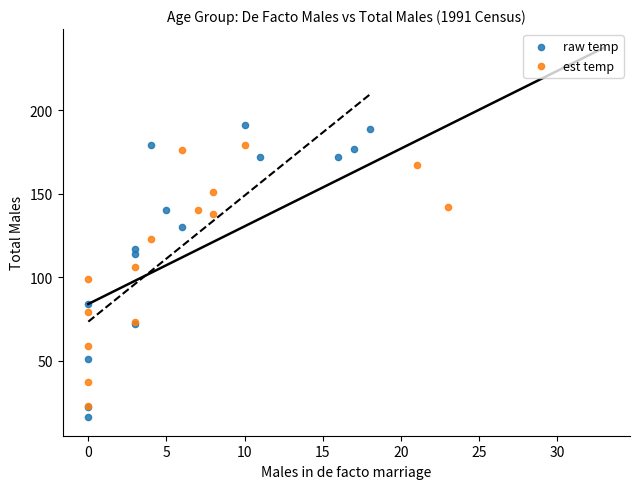

Which series has the largest Y range (max minus min)?

raw temp